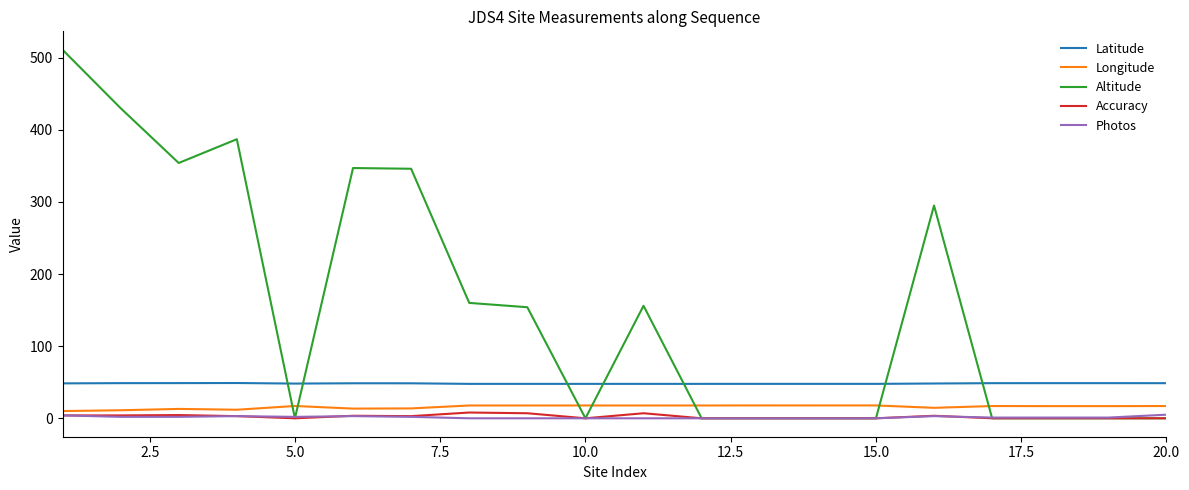

True or false: Longitude and Latitude intersect in this chart.

False